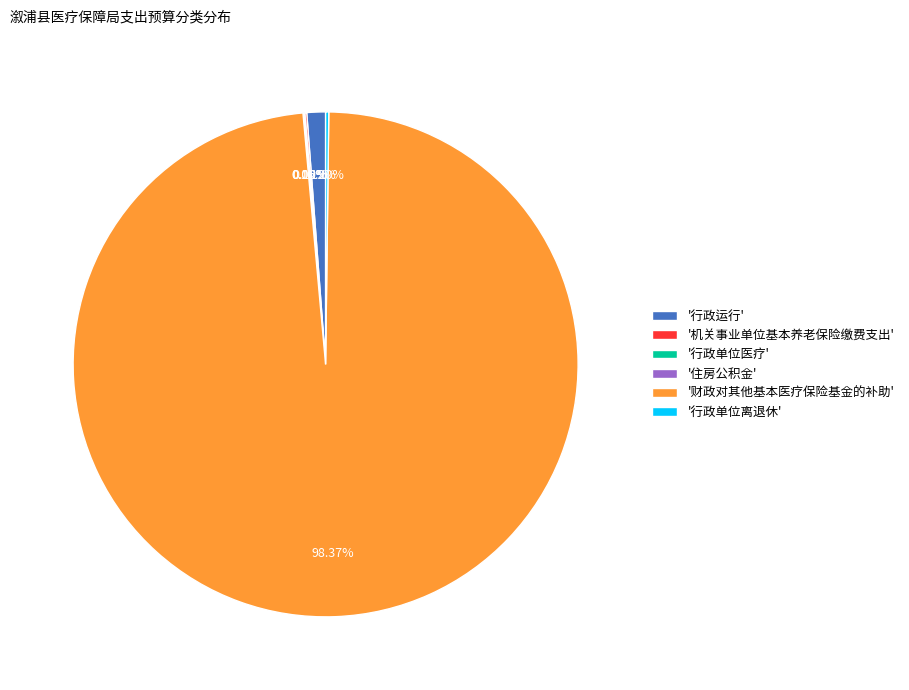

What is the largest slice in the pie chart?

'财政对其他基本医疗保险基金的补助'